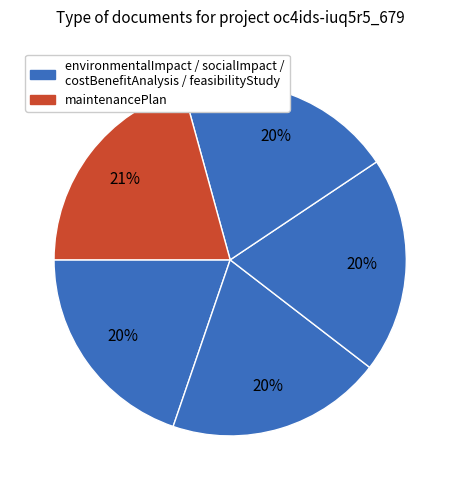

How many slices are in this pie chart?

5